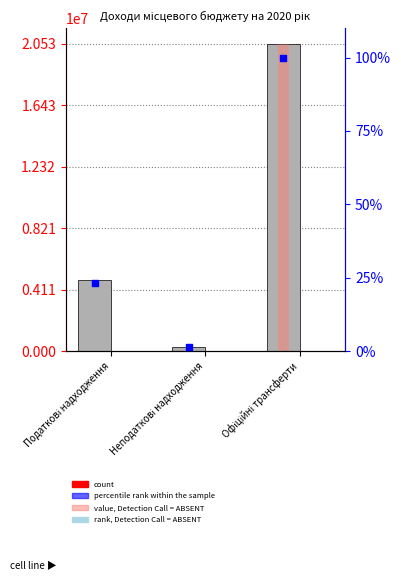

At which category is the sum across all series the highest?

Офіційні трансферти